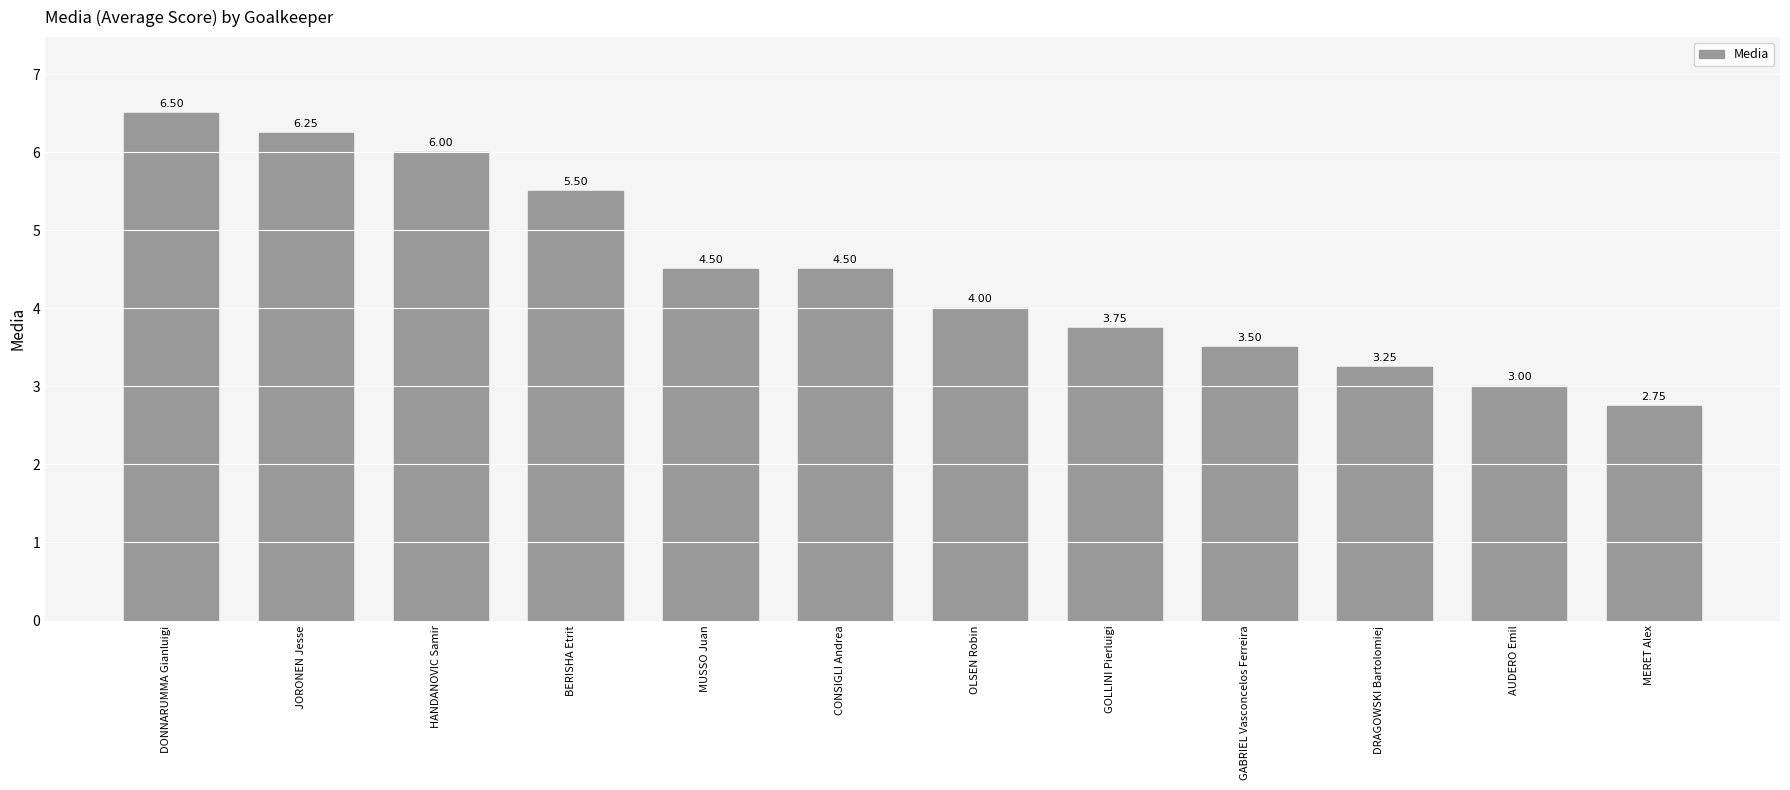

Which category has the highest value across all series?

DONNARUMMA Gianluigi